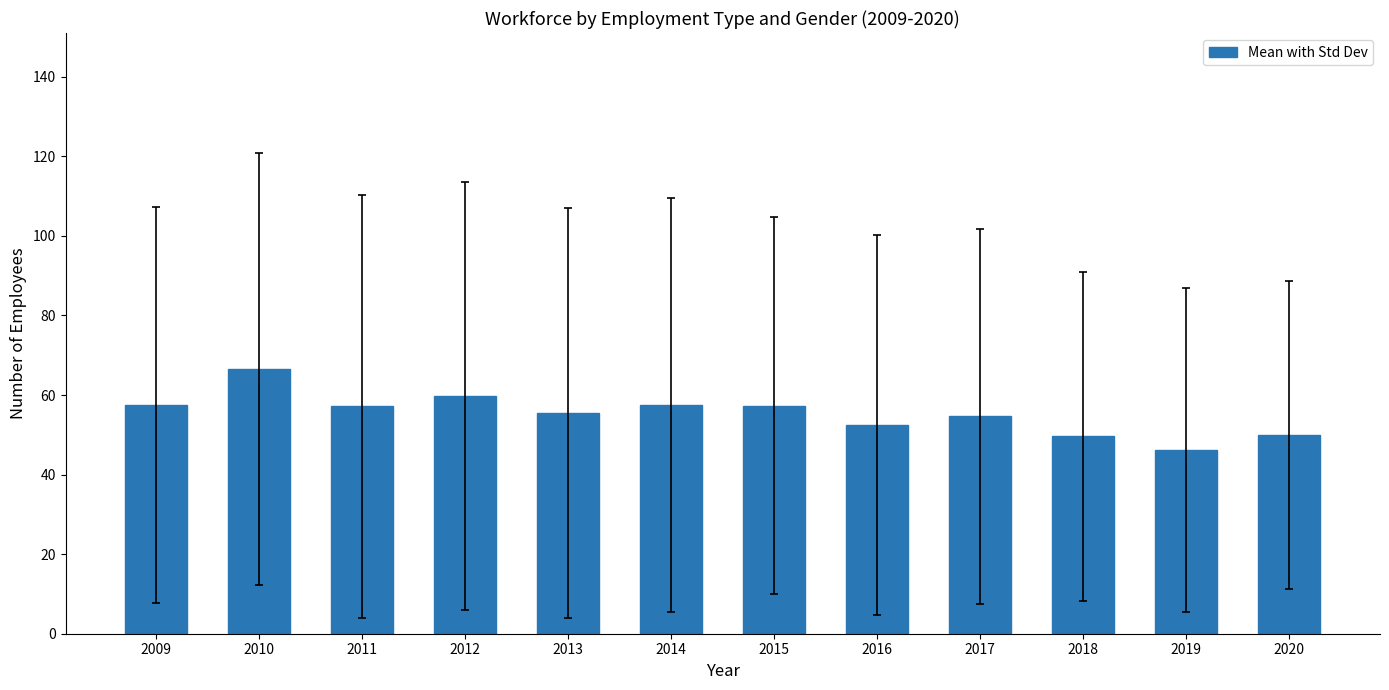

What is the greatest value displayed?

66.5